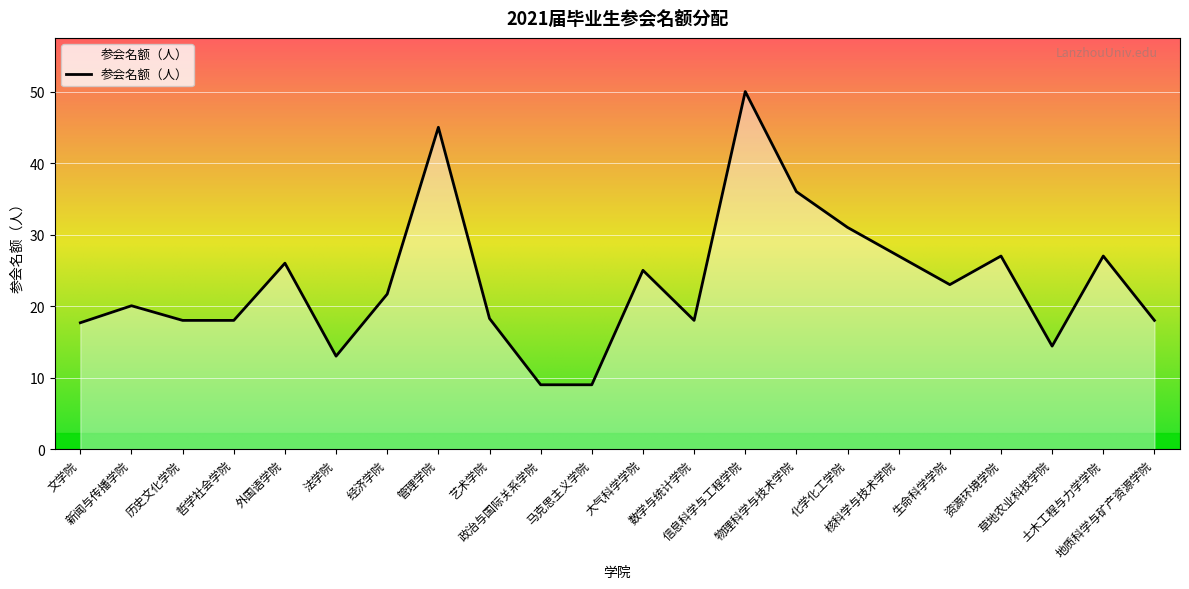

What is the greatest value displayed?

50.0